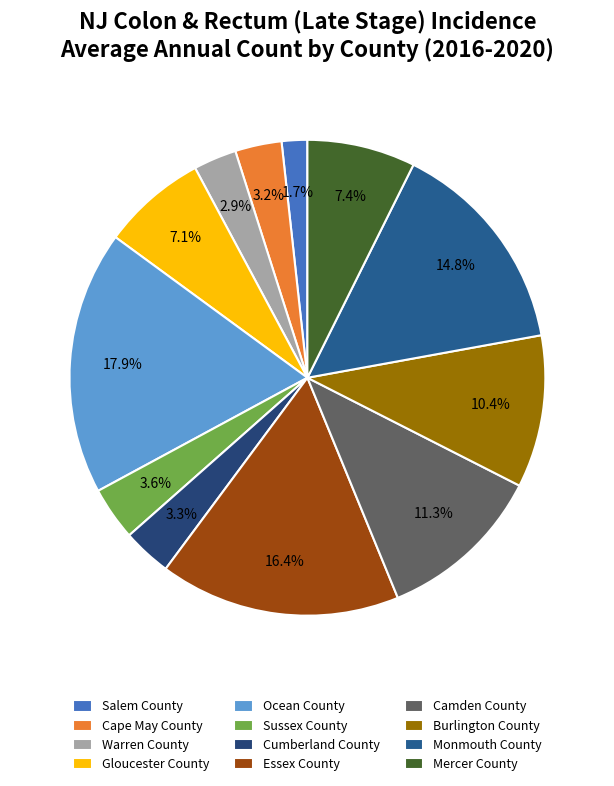

What is the total percentage of Sussex County and Monmouth County?

18.4%